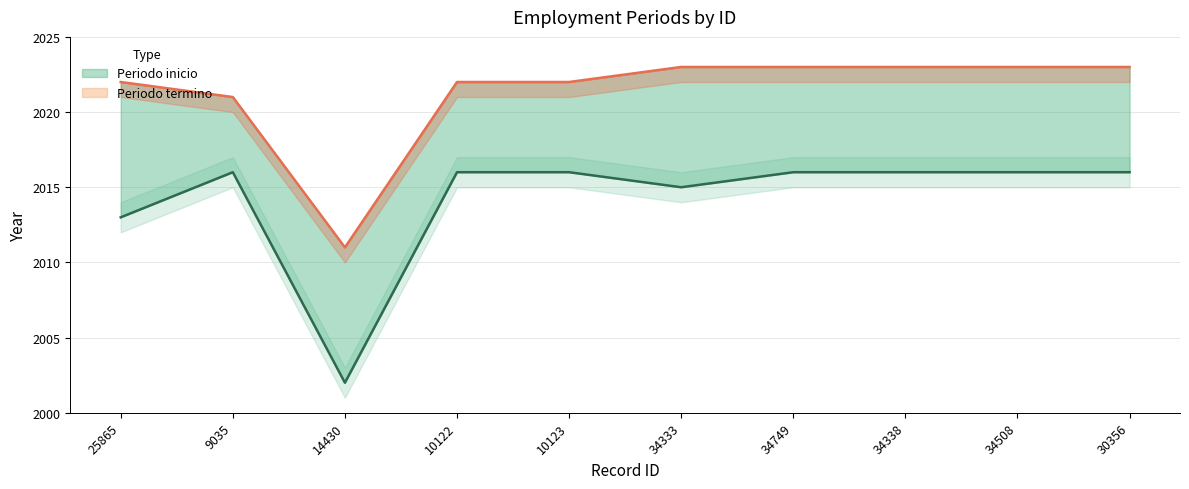

Where is the first local minimum for Periodo termino?

14430